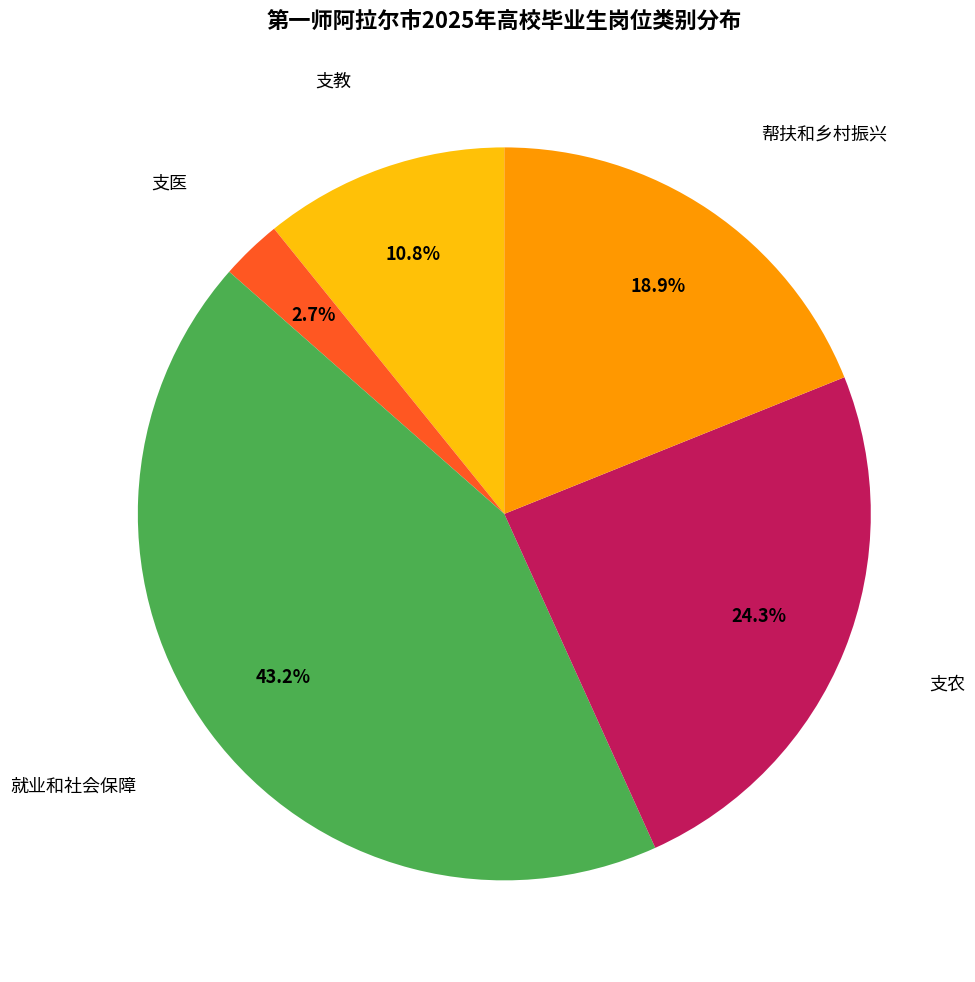

Does any single category account for the majority?

No